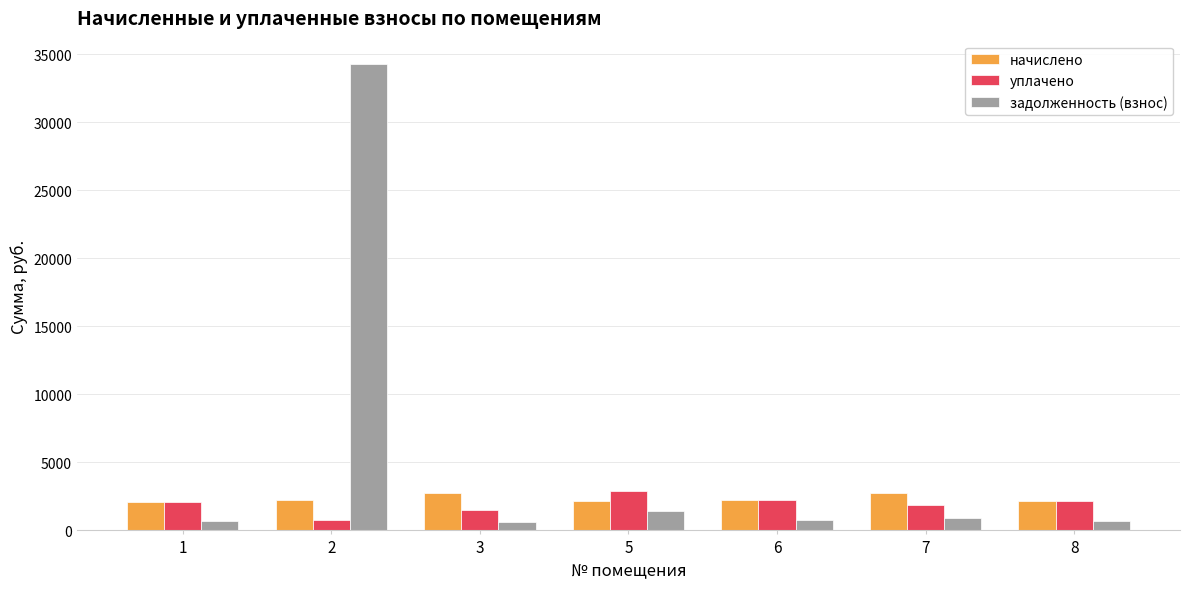

Which series has the largest range (max minus min)?

задолженность (взнос)